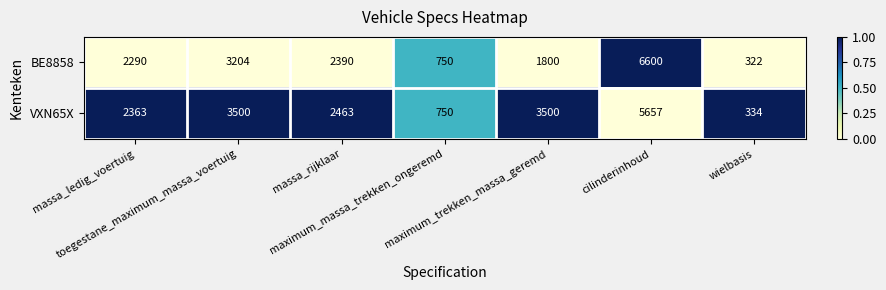

Which series has the largest total across all categories?

VXN65X